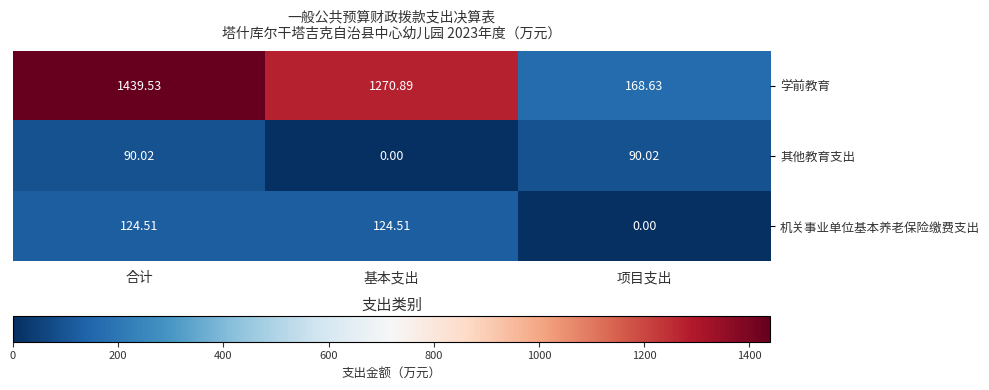

How many series are shown in this chart?

3